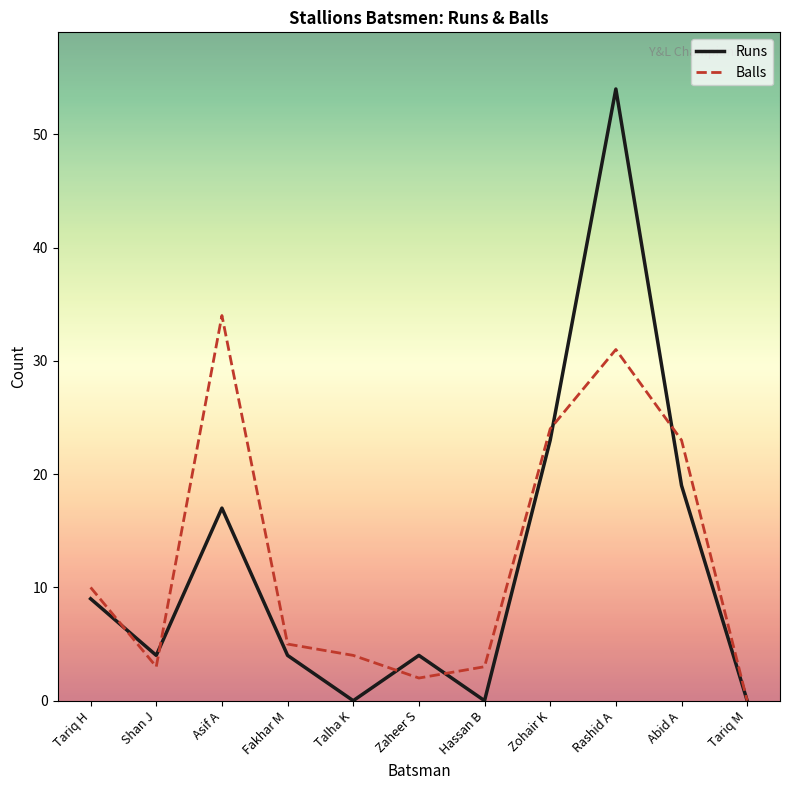

The Runs series shows -28 at Tariq M. True or false?

False